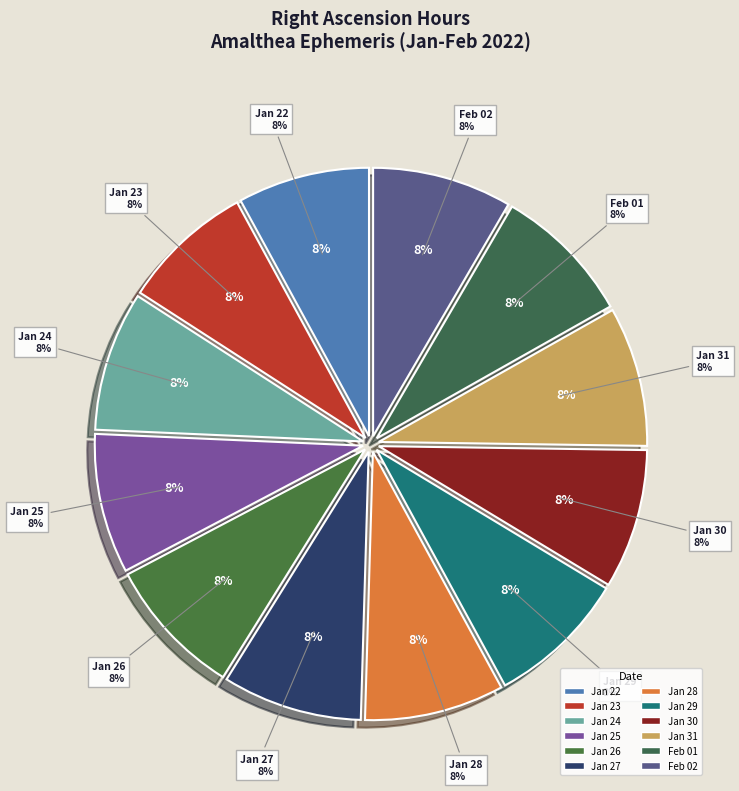

What percentage do Jan 23 and Jan 27 together represent?

16.4%